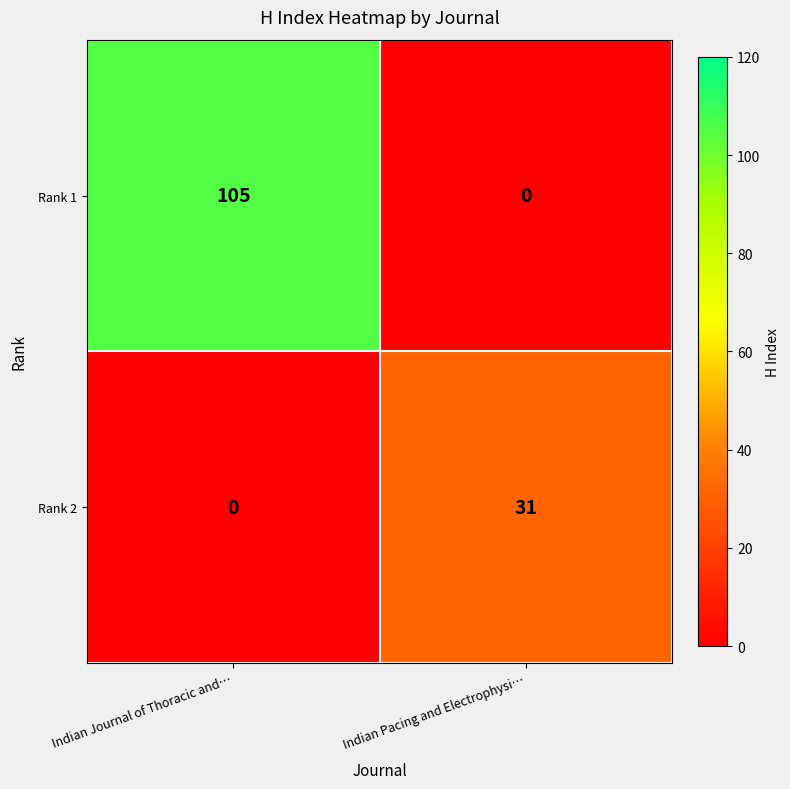

Rank the series at Indian Pacing and Electrophysi… from lowest to highest value.

Rank 1, Rank 2